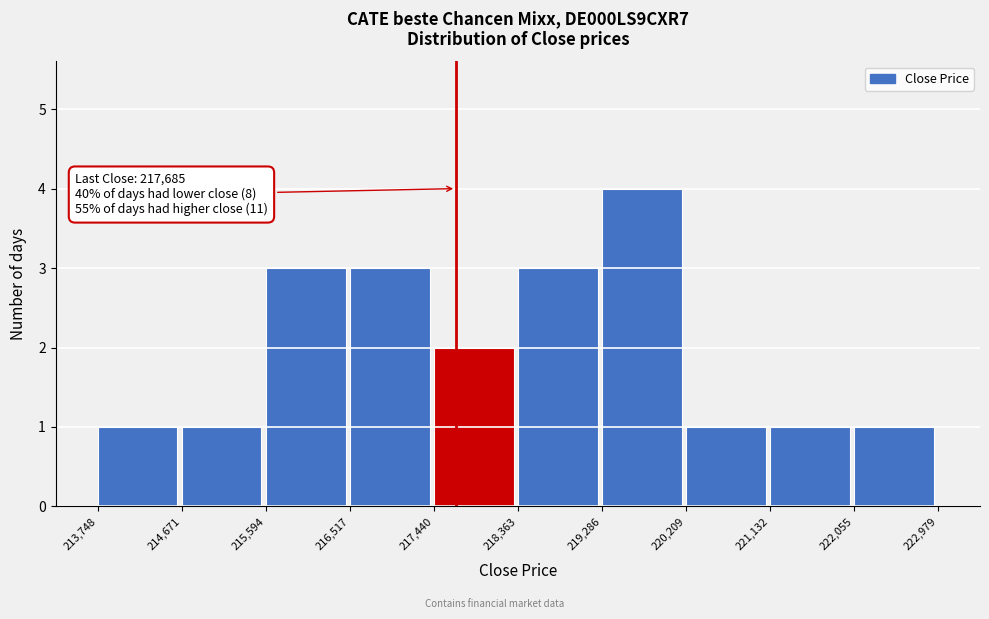

Which range on the x-axis has the tallest bar?

219,286 to 220,209